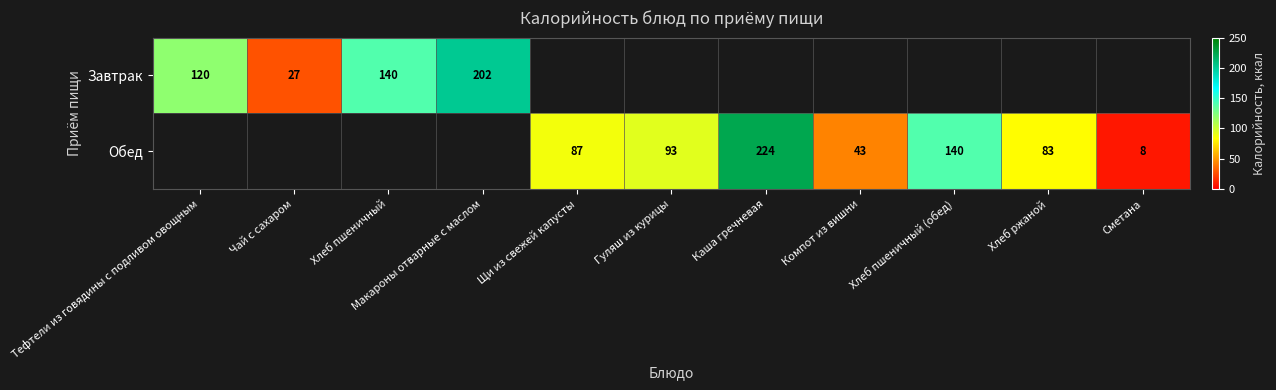

Is it true that Завтрак equals 202 at Макароны отварные с маслом?

True